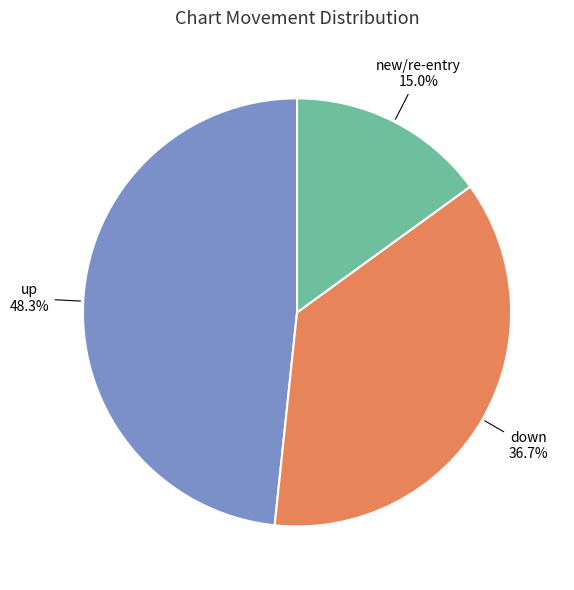

Is there a majority slice in this chart?

No